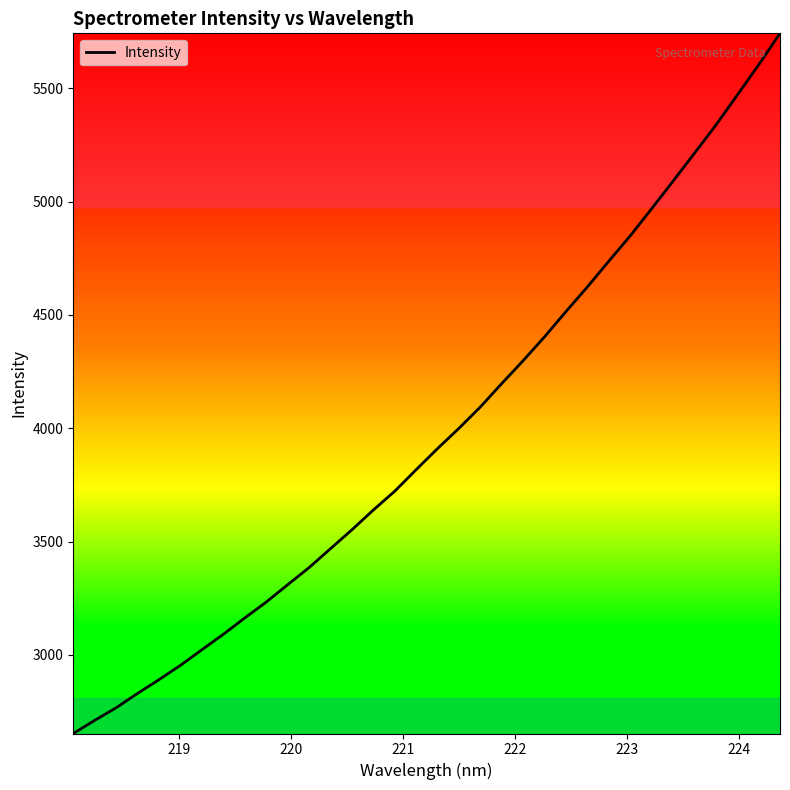

What is the minimum value shown in the chart?

2652.4